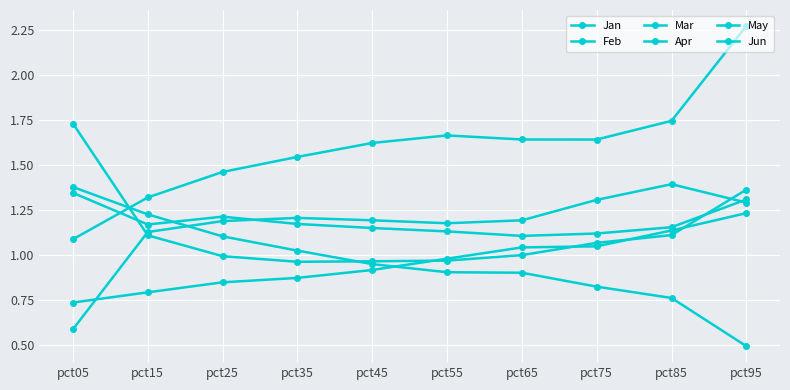

How many lines are shown in the chart?

6